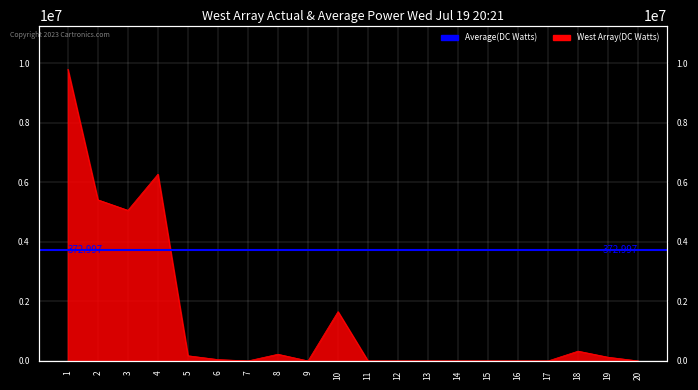

List the labels in order of value, smallest first.

7, 9, 11, 12, 13, 14, 15, 16, 17, 20, 6, 19, 5, 8, 18, 10, 3, 2, 4, 1